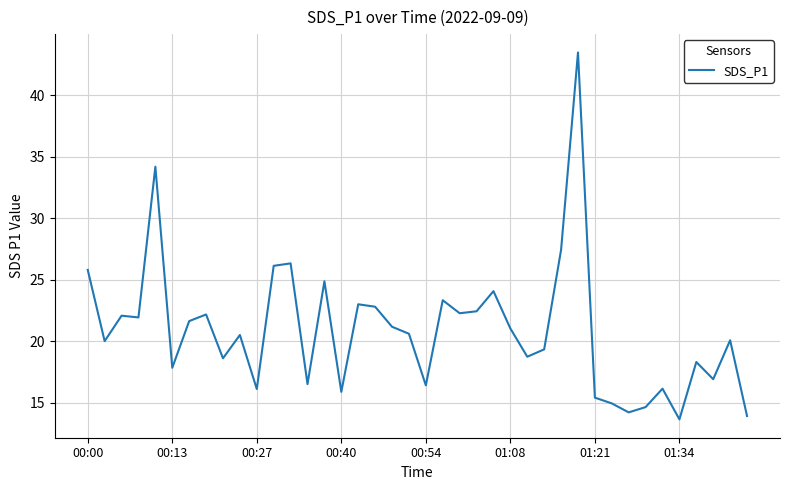

What is the greatest value displayed?

43.5